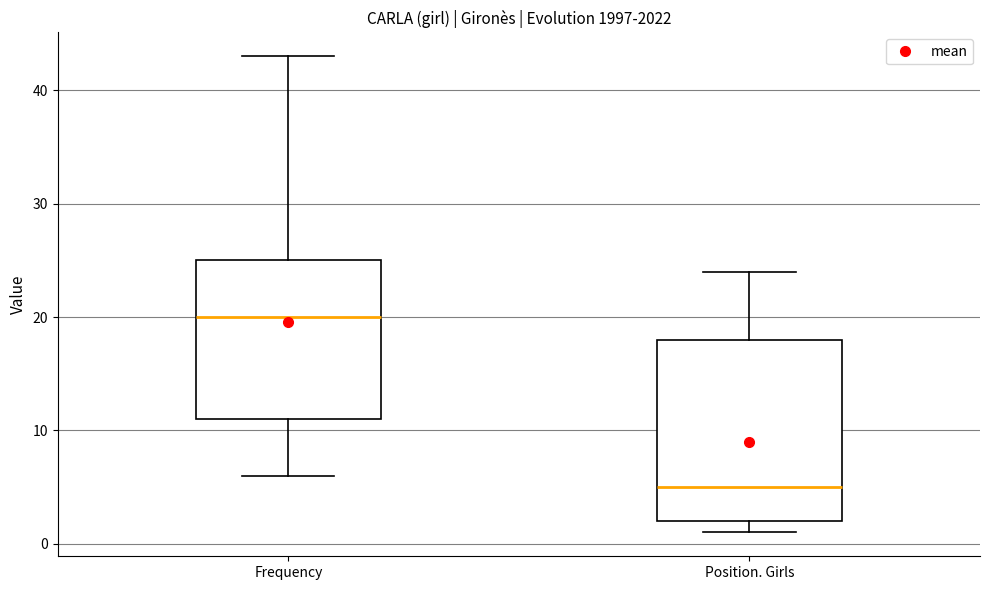

Where is the upper edge of the box for Position. Girls on the y-axis? The values are not printed on the chart, so give them approximately, as read against the axis.

18